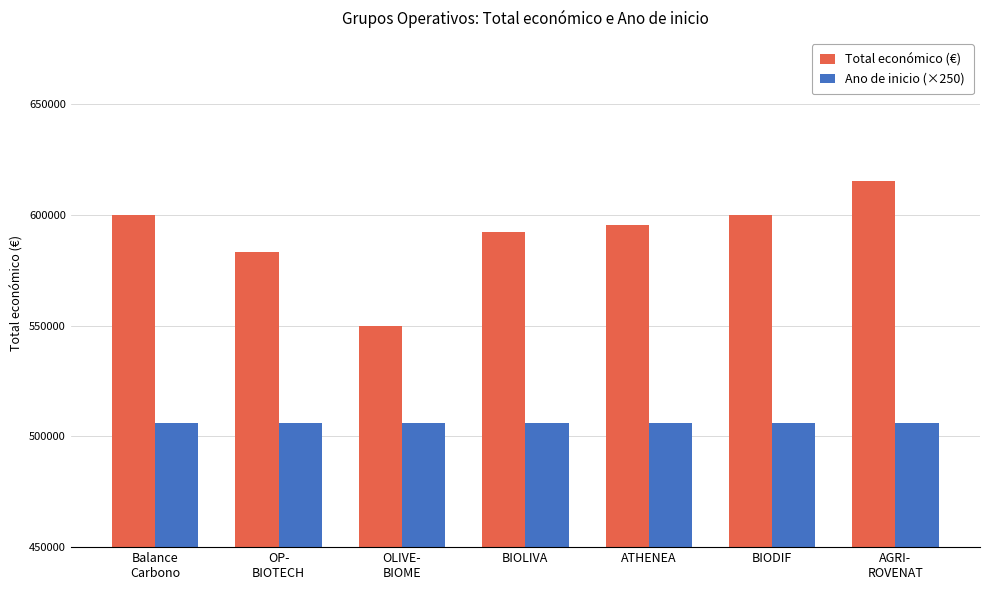

What is the total value across all series at OP-
BIOTECH?

1089223